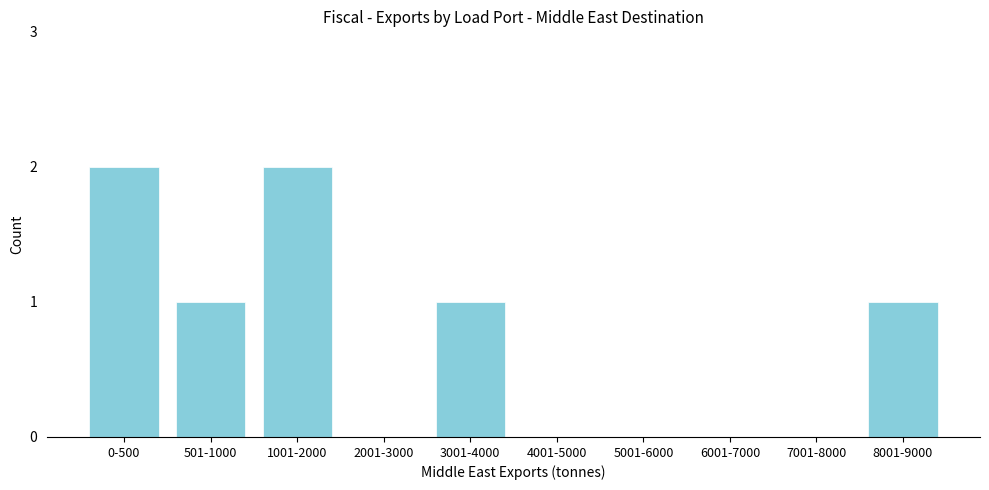

Reading left to right, extract all data points from this chart.

0-500=2	501-1000=1	1001-2000=2	2001-3000=0	3001-4000=1	4001-5000=0	5001-6000=0	6001-7000=0	7001-8000=0	8001-9000=1